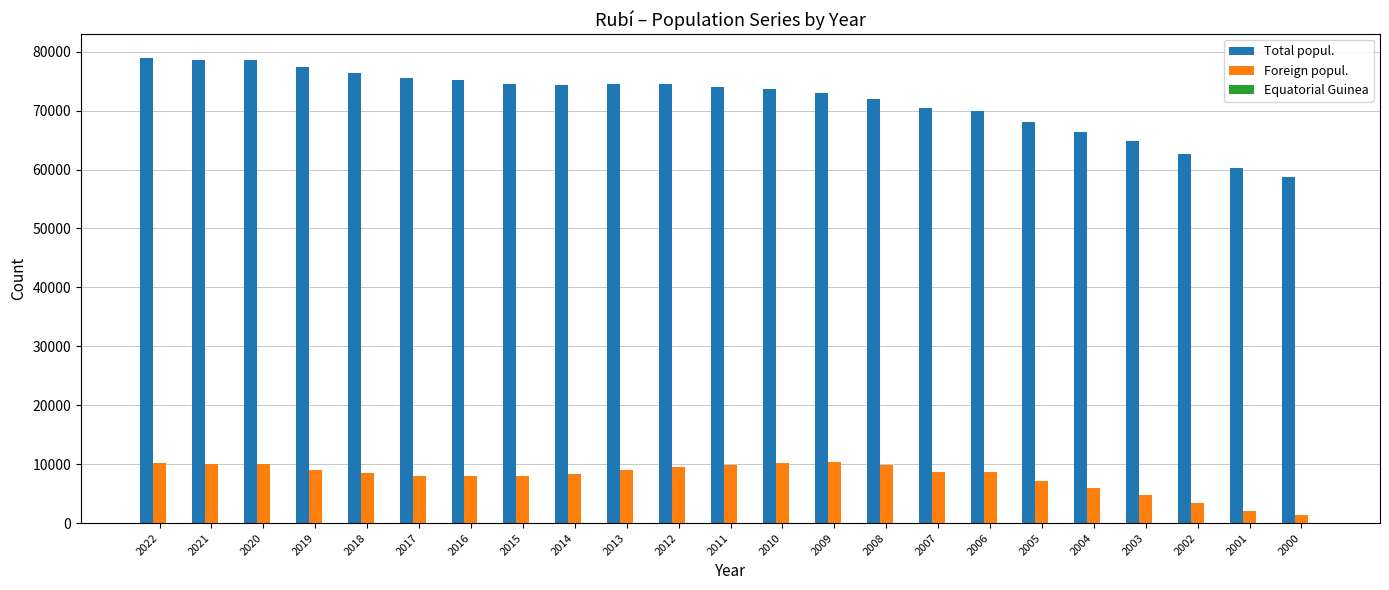

What is the sum of the Total popul. values at 2005 and 2000?

126748